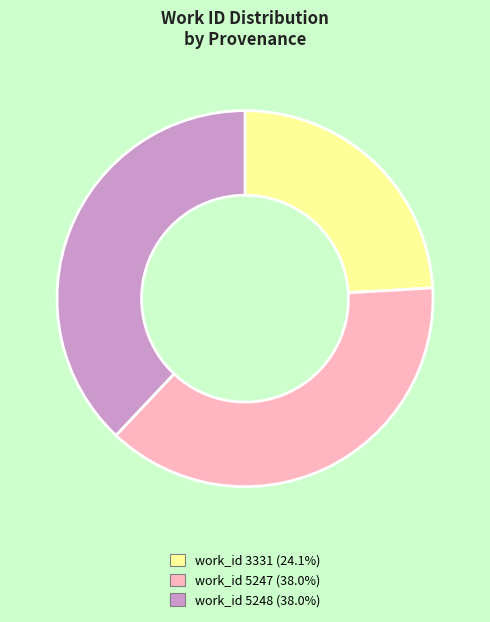

Is it true that work_id 5248 is 38% of the pie?

True